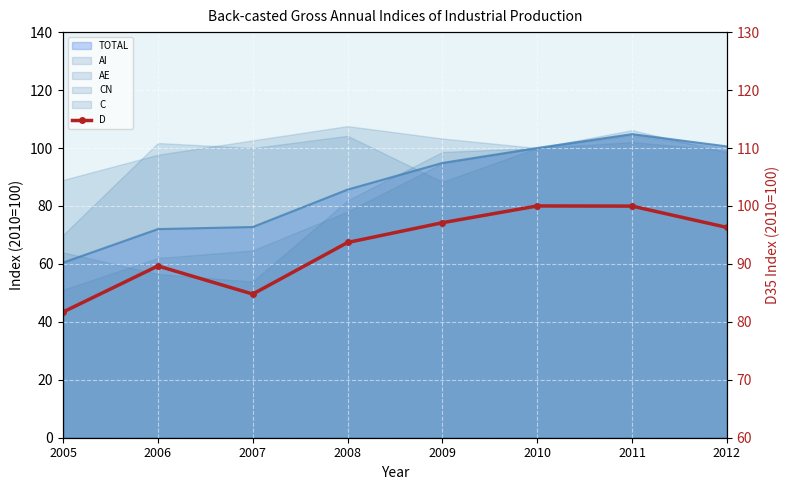

Reading right to left, list all the values displayed in this chart.

96.3	100.0	100.0	97.1	93.7	84.8	89.6	81.7